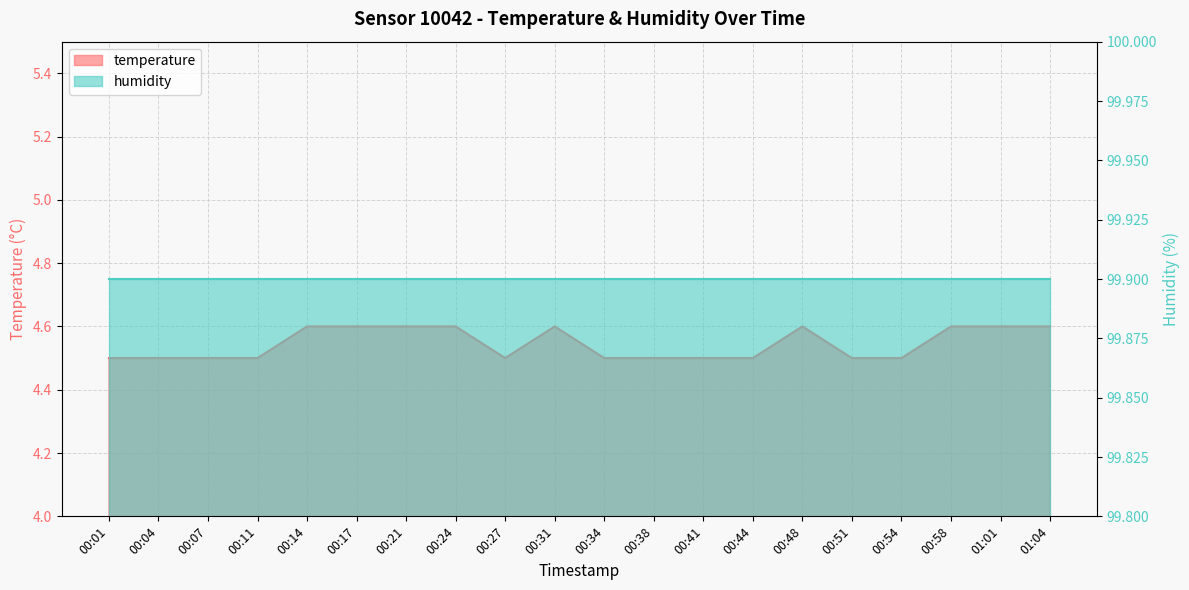

Reading left to right, list all the values displayed in this chart.

00:01=4.5	00:04=4.5	00:07=4.5	00:11=4.5	00:14=4.6	00:17=4.6	00:21=4.6	00:24=4.6	00:27=4.5	00:31=4.6	00:34=4.5	00:38=4.5	00:41=4.5	00:44=4.5	00:48=4.6	00:51=4.5	00:54=4.5	00:58=4.6	01:01=4.6	01:04=4.6